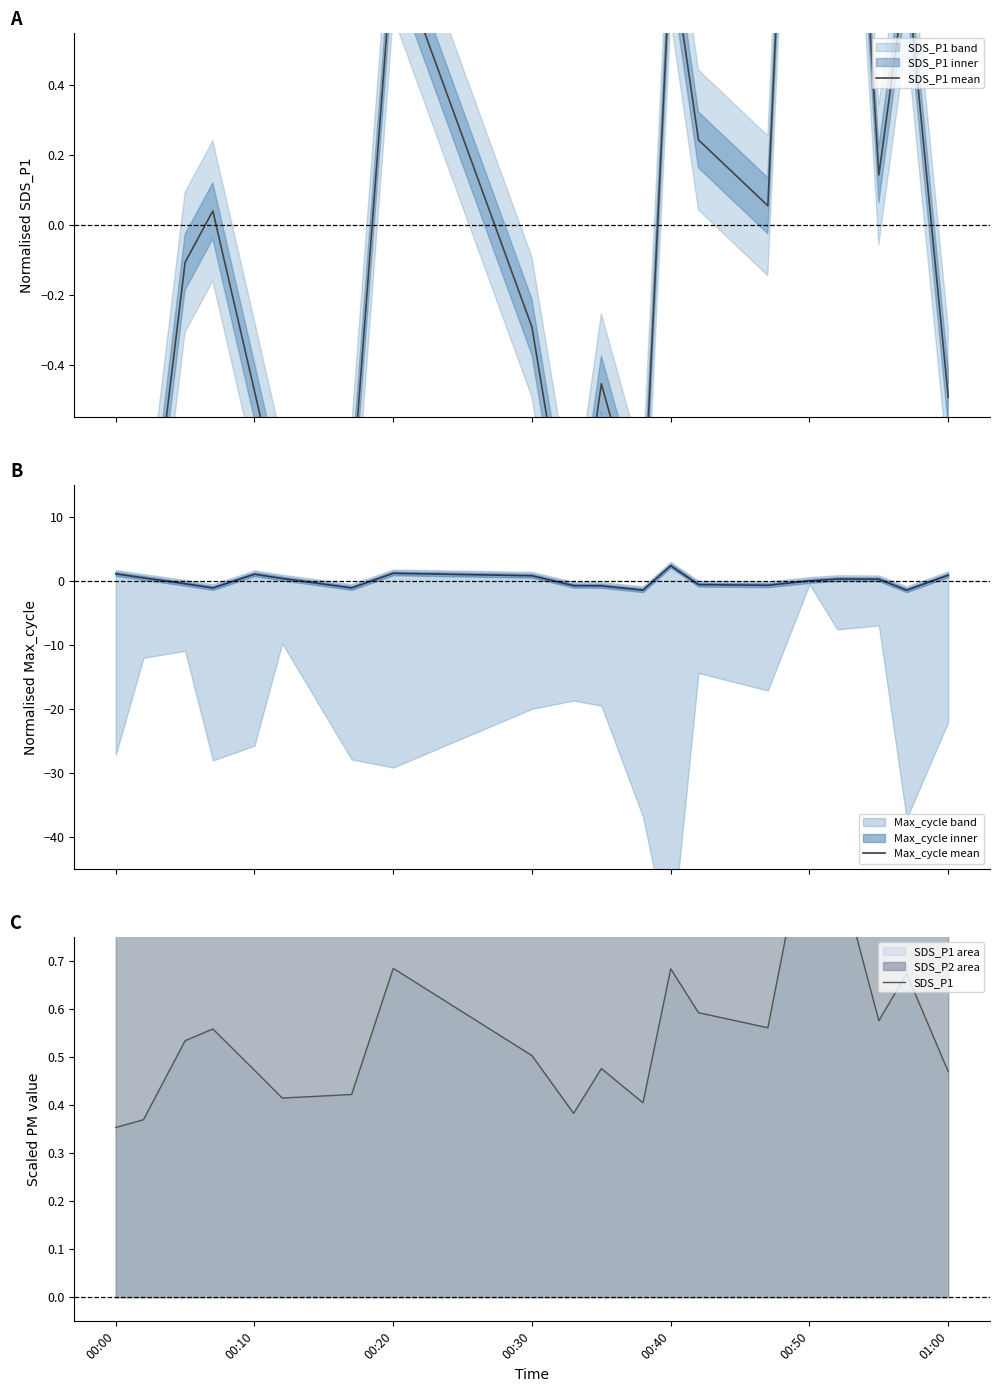

Count the number of data series in this chart.

3